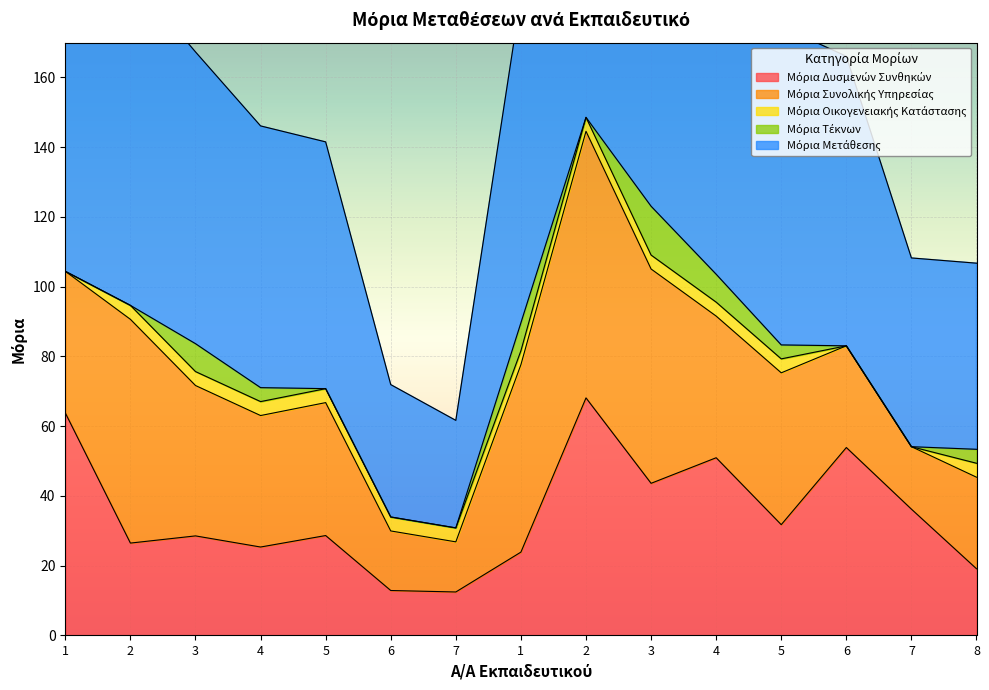

True or false: Μόρια Δυσμενών Συνθηκών and Μόρια Μετάθεσης intersect in this chart.

False